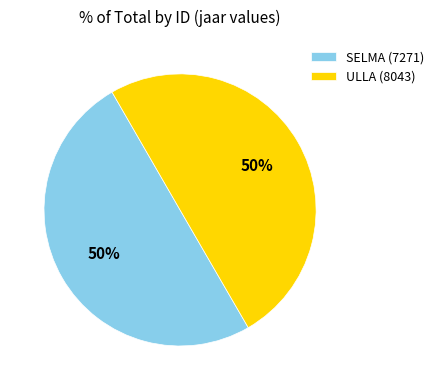

To the nearest percent, what is the combined percentage of SELMA (7271) and ULLA (8043)?

100%